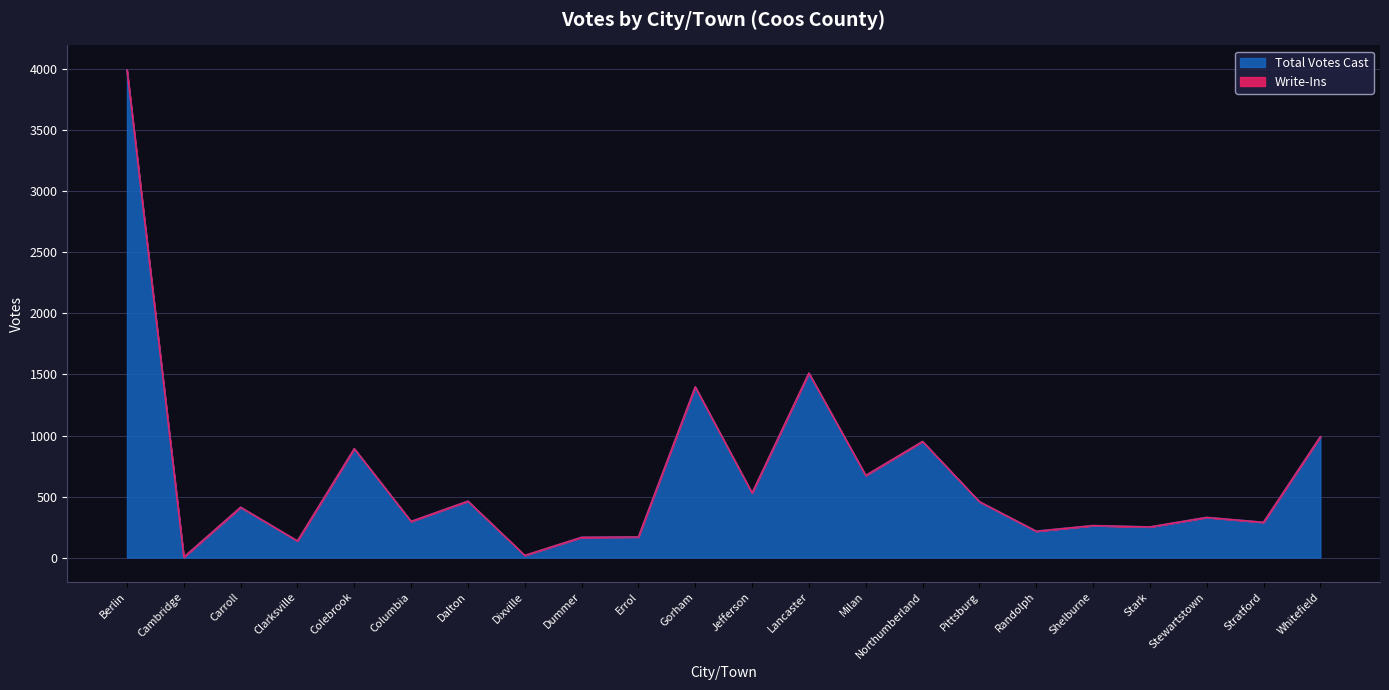

What is the ratio of the value at Dalton to the value at Stewartstown?

1.4